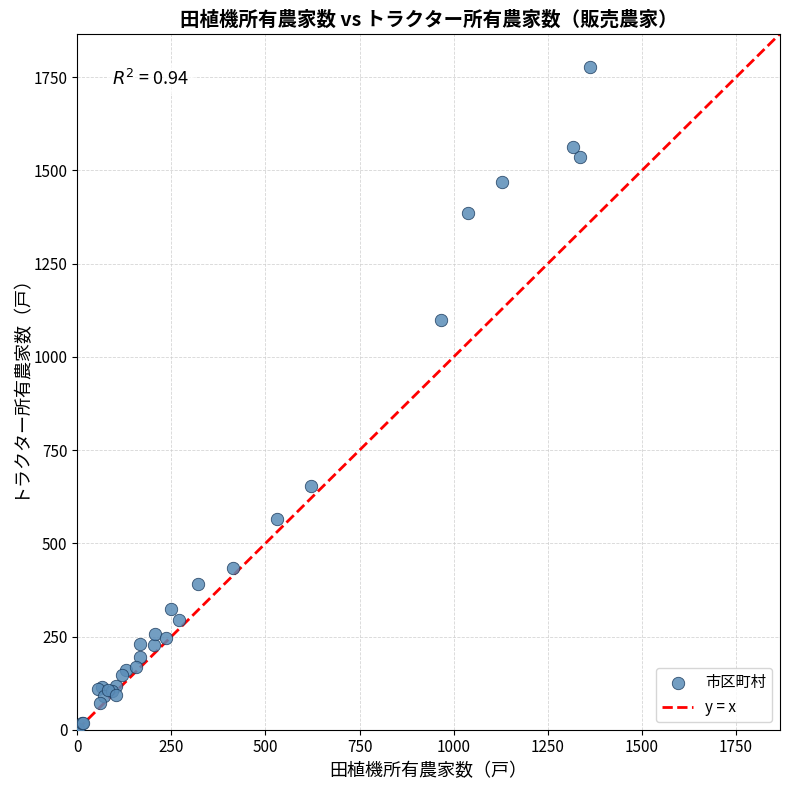

What Y value in the scatter plot is closest to 890?

1100